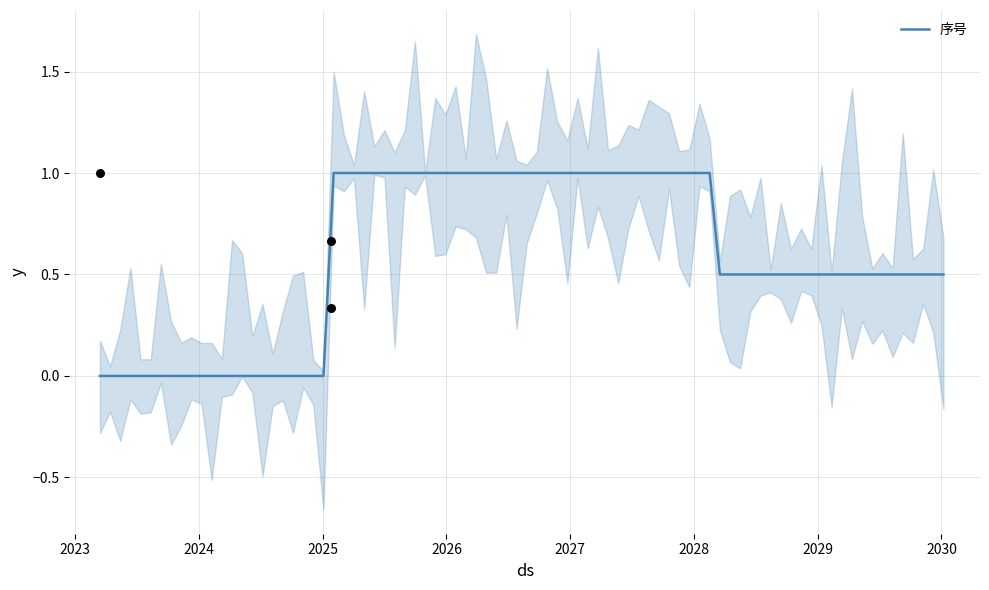

Between 2023-03-15 and 2025-01-26, which is larger?

2023-03-15